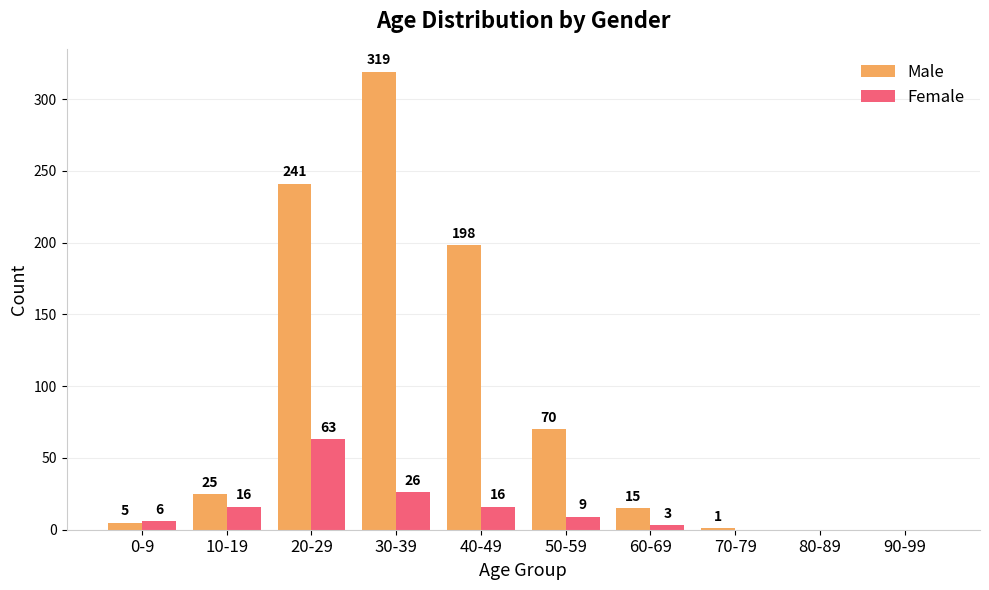

What value does the Male series have at 60-69?

15